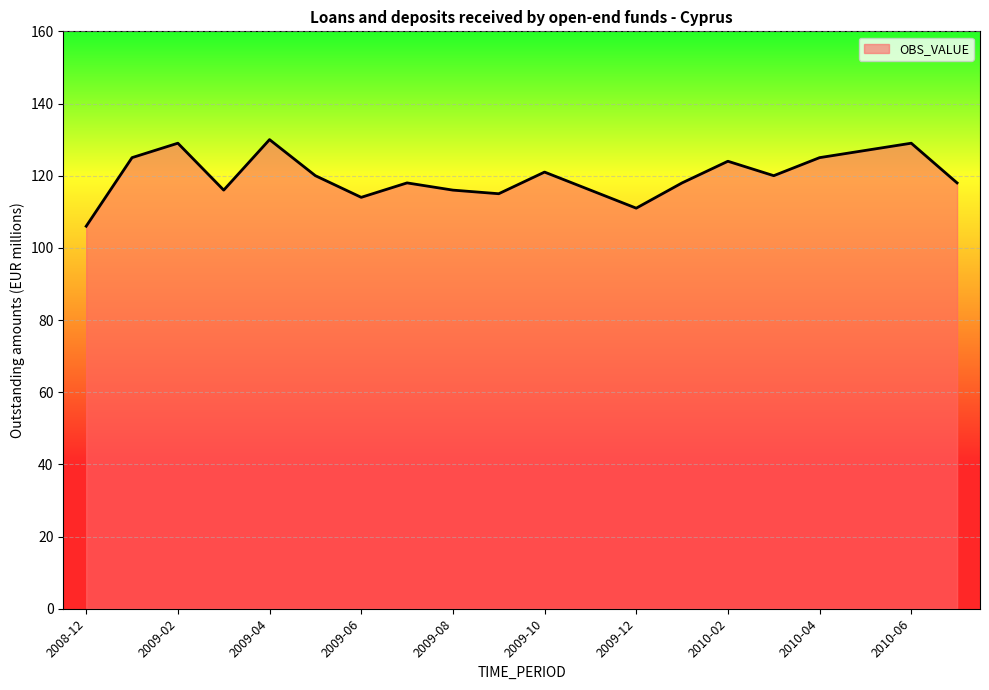

What is the minimum value shown in the chart?

106